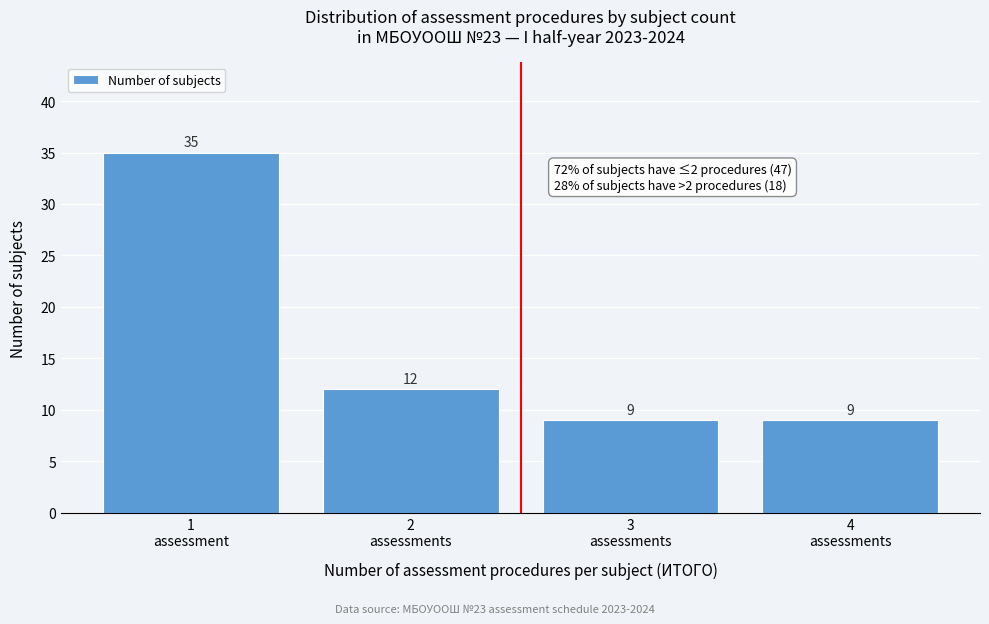

Reading right to left, what are all the values shown in this chart?

9	9	12	35